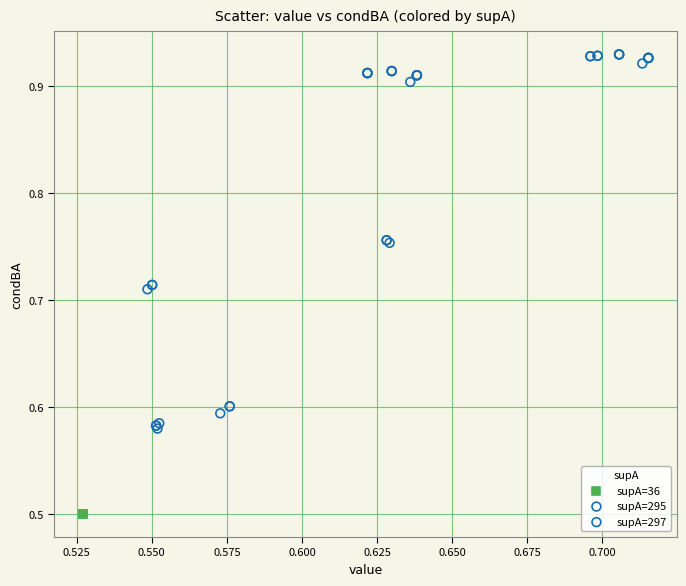

What are all the series names shown in the legend?

supA=36, supA=295, supA=297